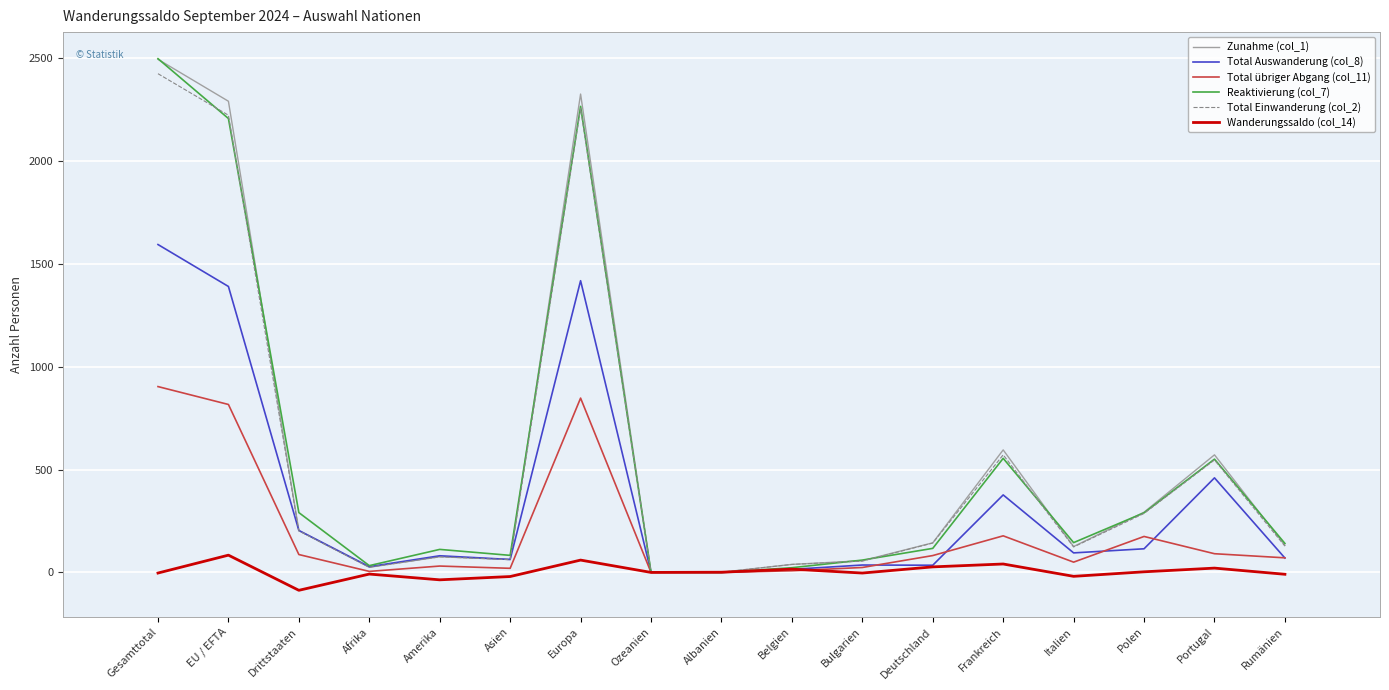

Which series has the largest range (max minus min)?

Reaktivierung (col_7)